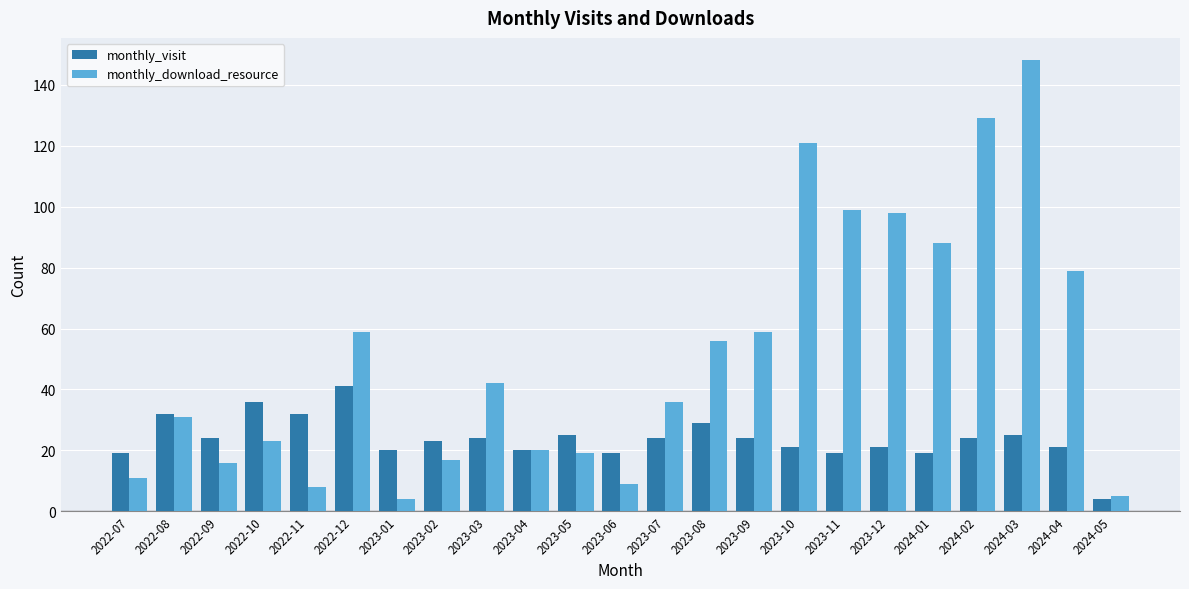

What is the label of the 9th bar from the left?

2023-03